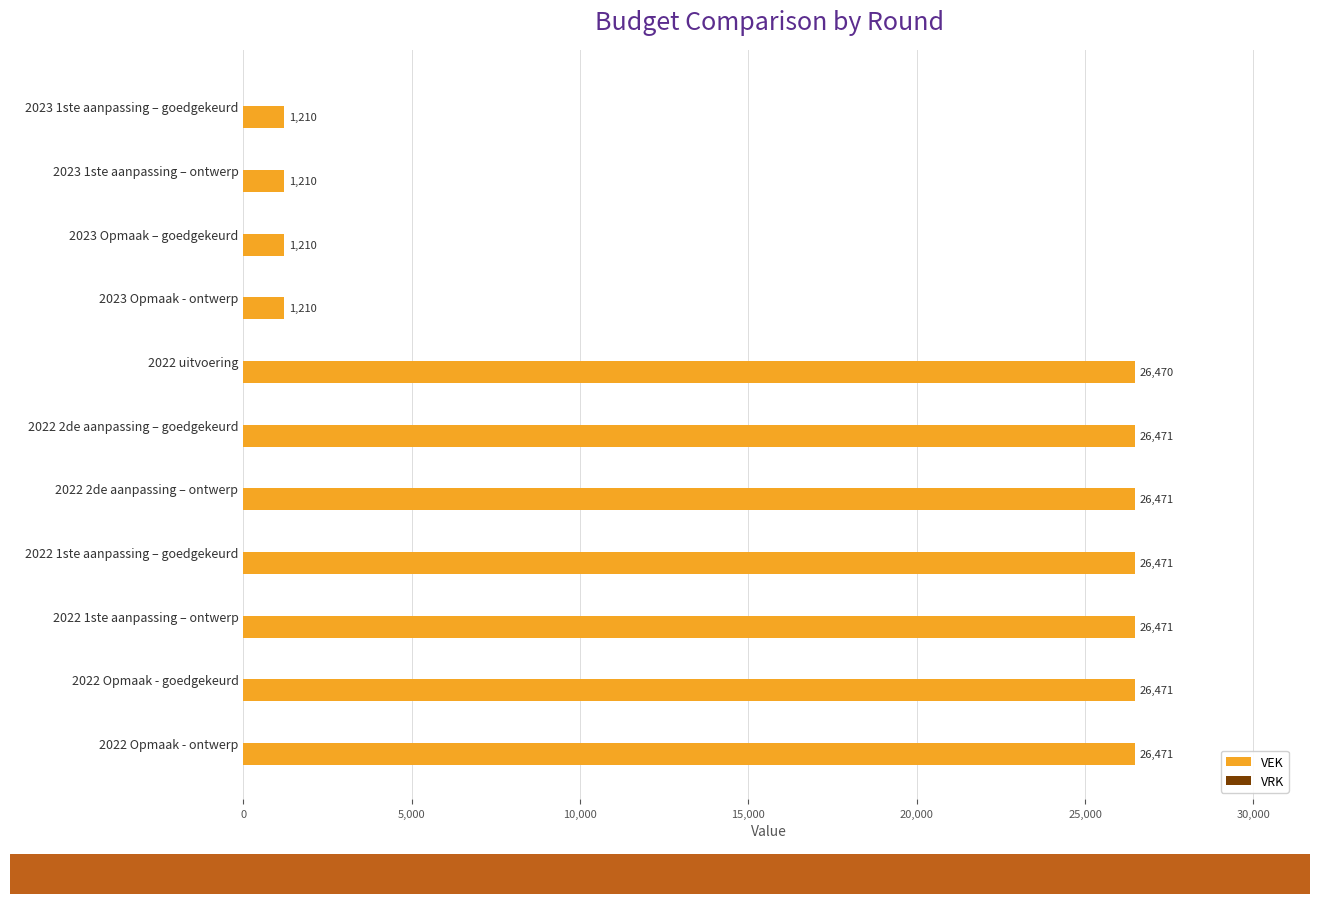

The value at 2022 1ste aanpassing – ontwerp is 26471. True or false?

True